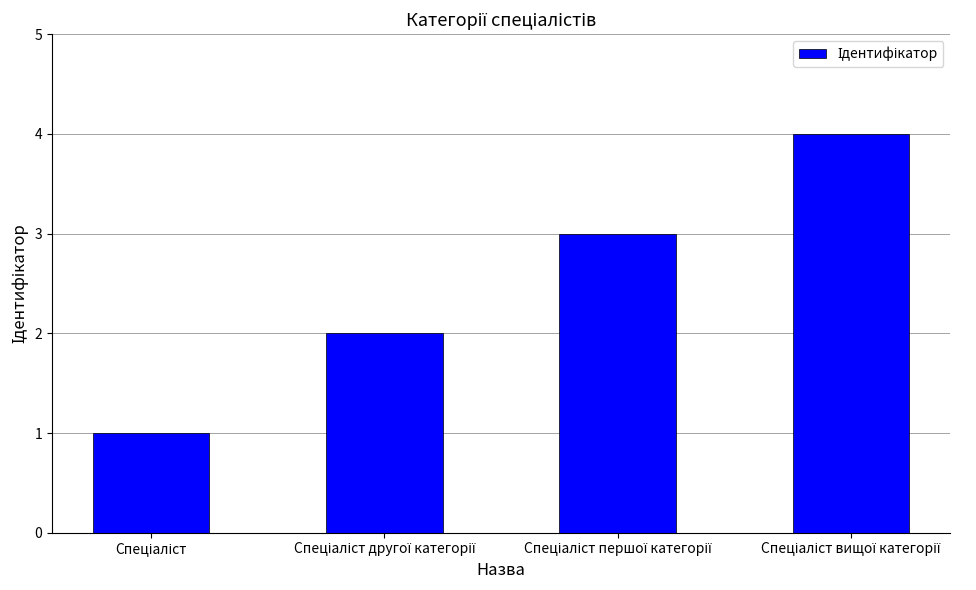

What is the sum of all values?

10